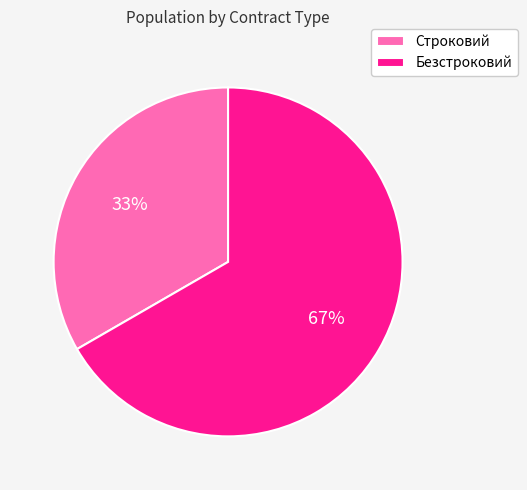

Which category accounts for the majority?

Безстроковий